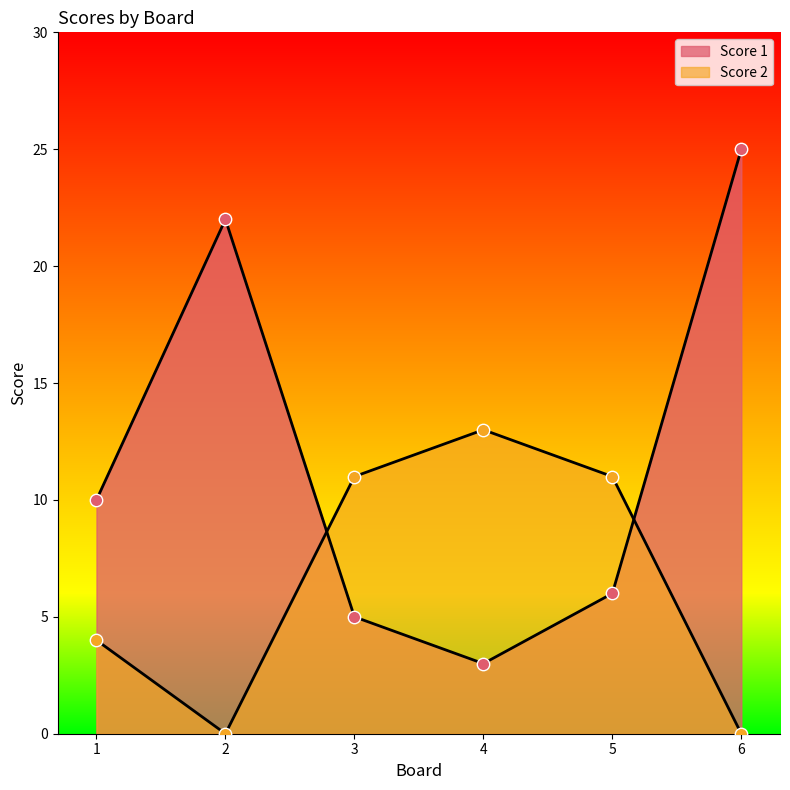

What is the total value across all series at 5?

17